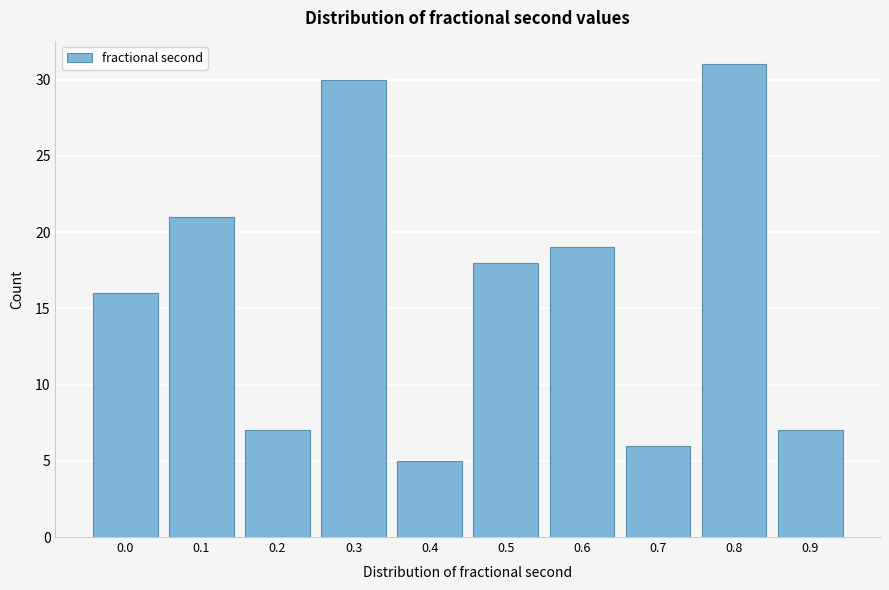

Reading left to right, transcribe all the data shown in this chart.

16	21	7	30	5	18	19	6	31	7